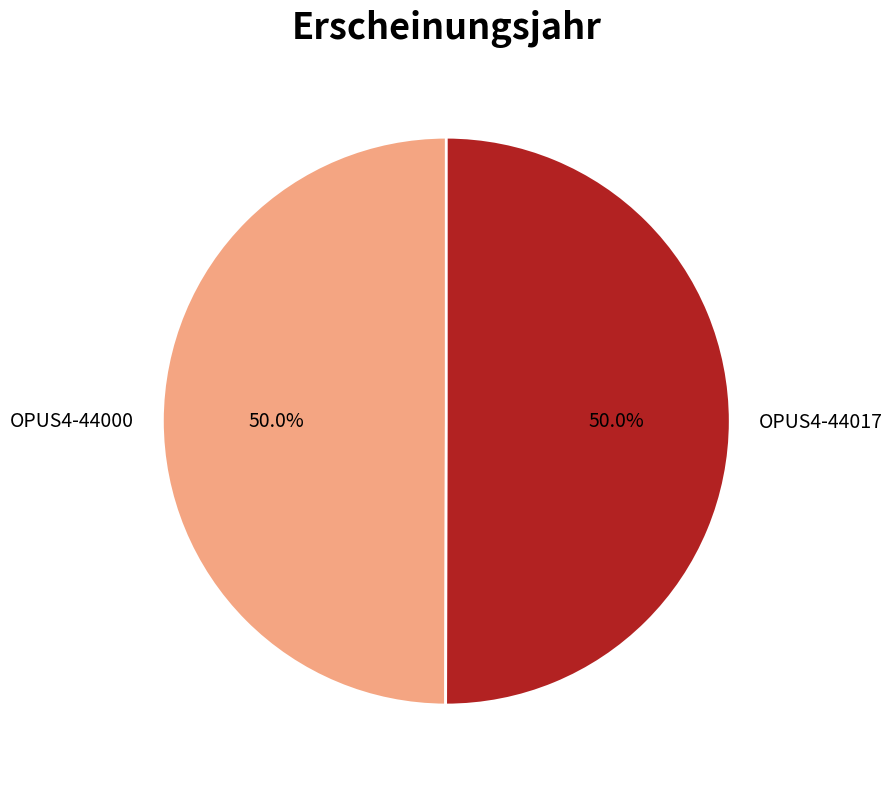

Combined, what portion of the pie is OPUS4-44017 and OPUS4-44000?

100.0%